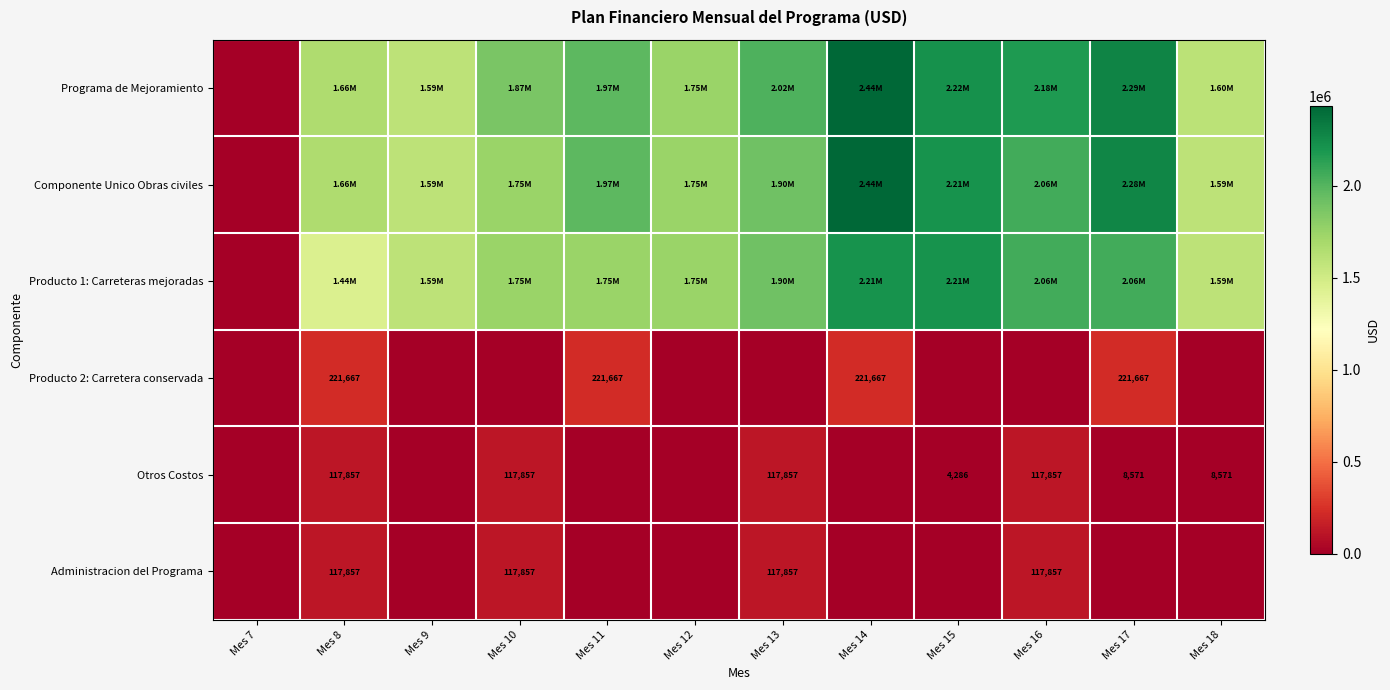

Rank the series by their maximum value, from lowest to highest.

Otros Costos, Administracion del Programa, Producto 2: Carretera conservada, Producto 1: Carreteras mejoradas, Programa de Mejoramiento, Componente Unico Obras civiles